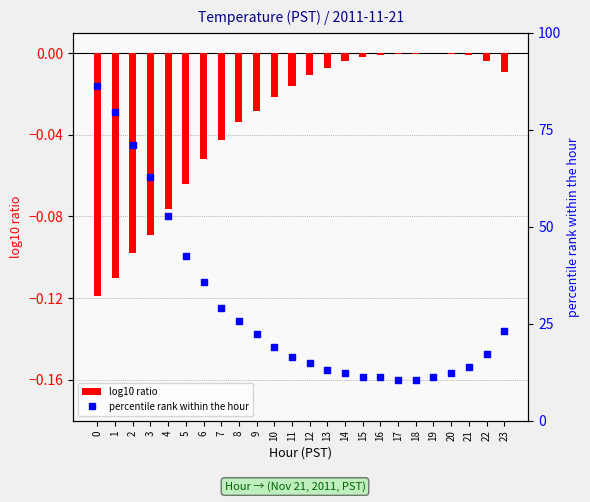

Which series contains the lowest Y value?

percentile rank within the hour